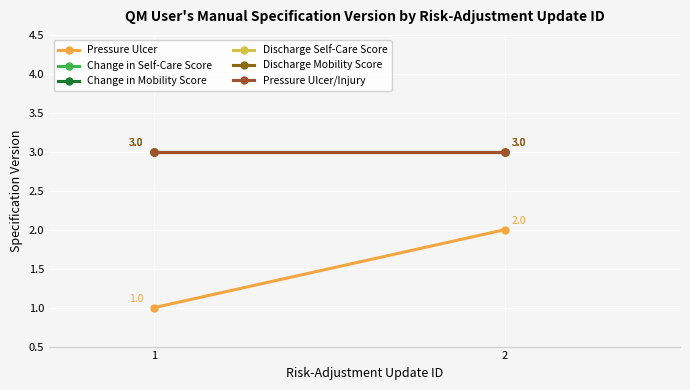

Rank the series at 1 from highest to lowest value.

Change in Self-Care Score, Change in Mobility Score, Discharge Self-Care Score, Discharge Mobility Score, Pressure Ulcer/Injury, Pressure Ulcer